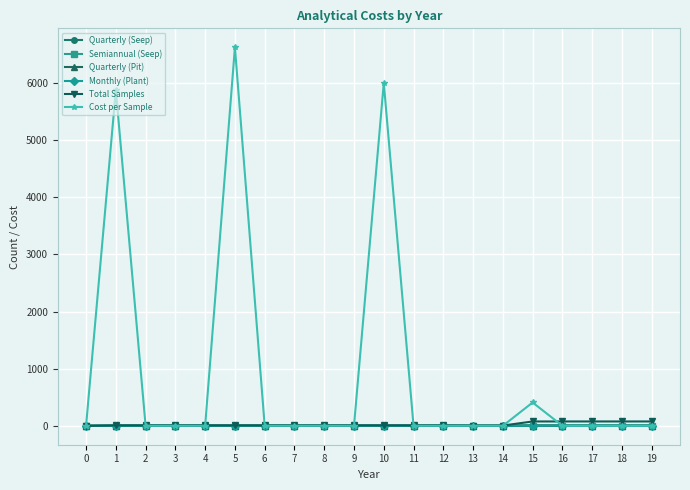

Which category has the highest value in the Cost per Sample series?

5